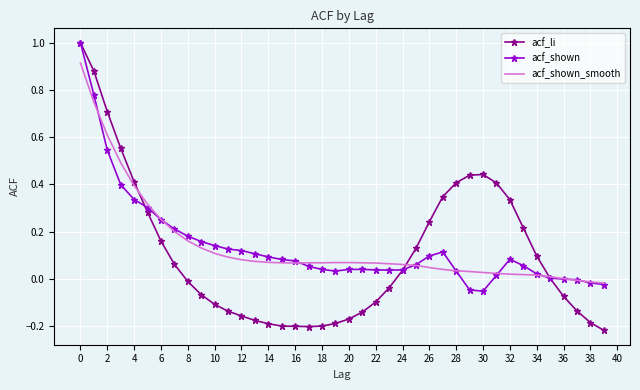

What are all the series names shown in the legend?

acf_li, acf_shown, acf_shown_smooth